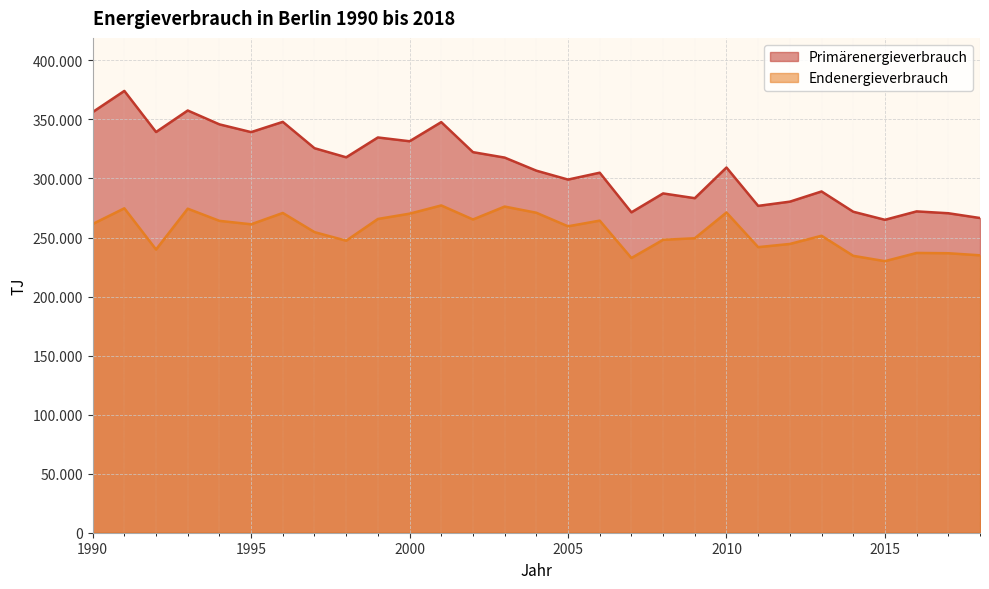

Between 2004 and 2013, which series saw the biggest shift?

Endenergieverbrauch